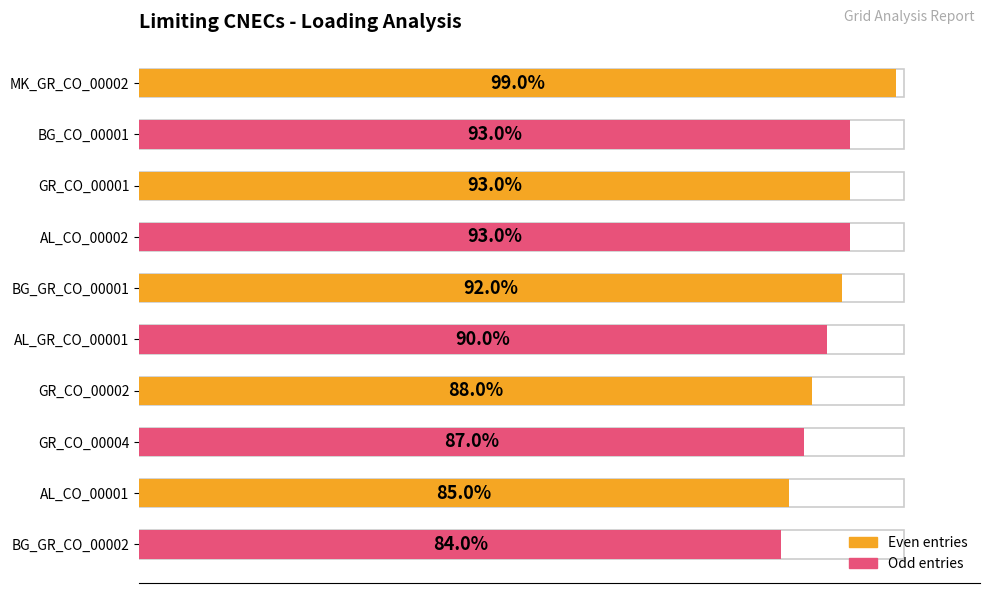

What is the sum of all values?

904